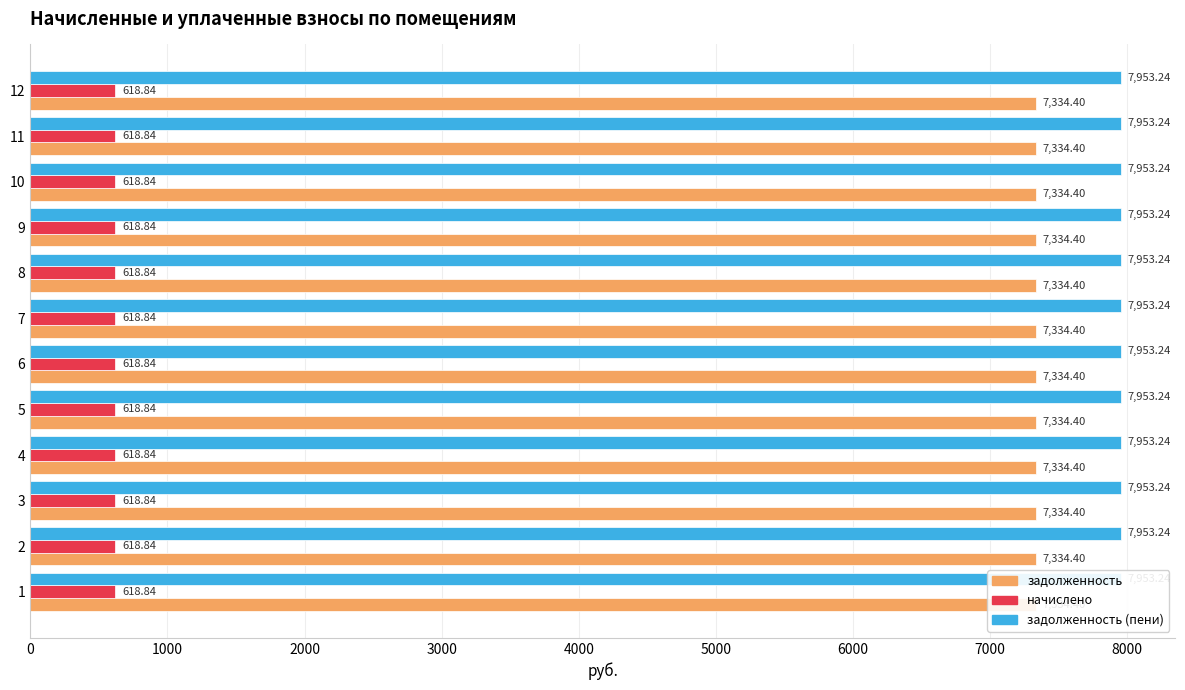

True or false: начислено has a value of 869.9 at 4.

False